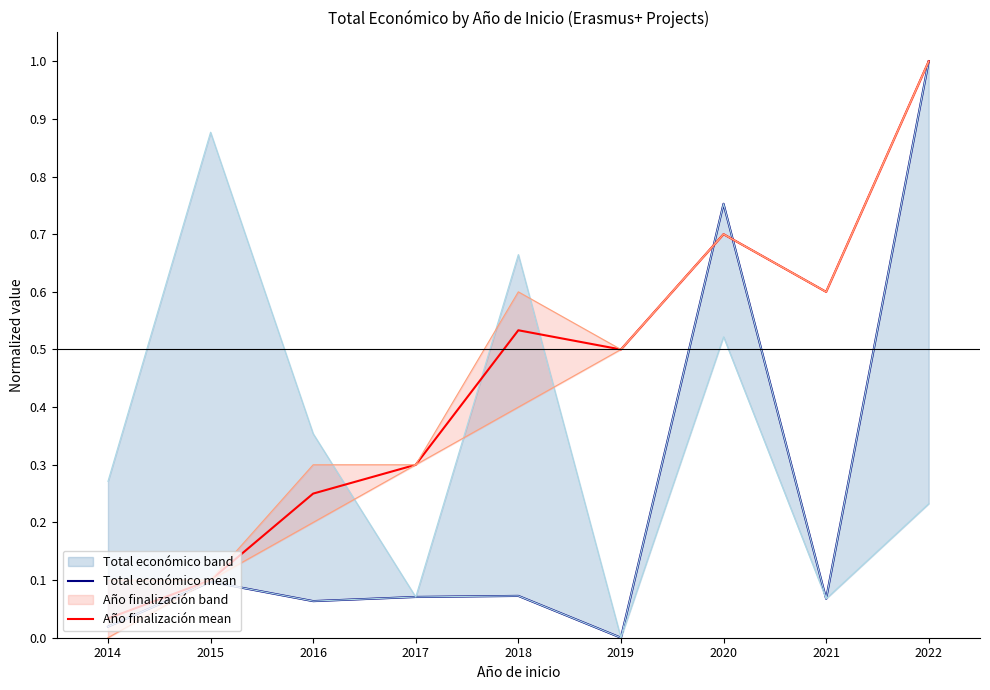

What is the approximate value of Año finalización mean at 2020?

0.7